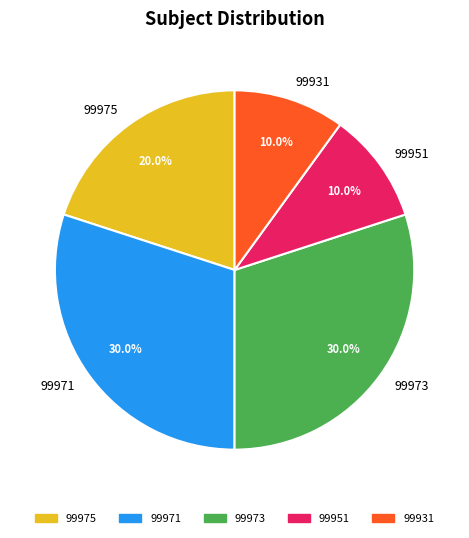

Is the sum of 99973 and 99971 greater than half?

Yes